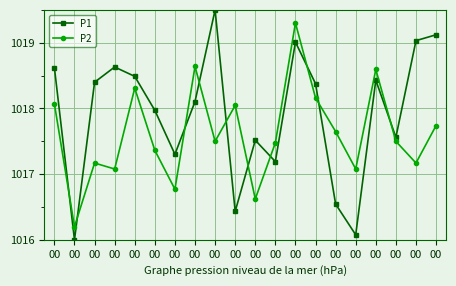

How many lines are shown in the chart?

2